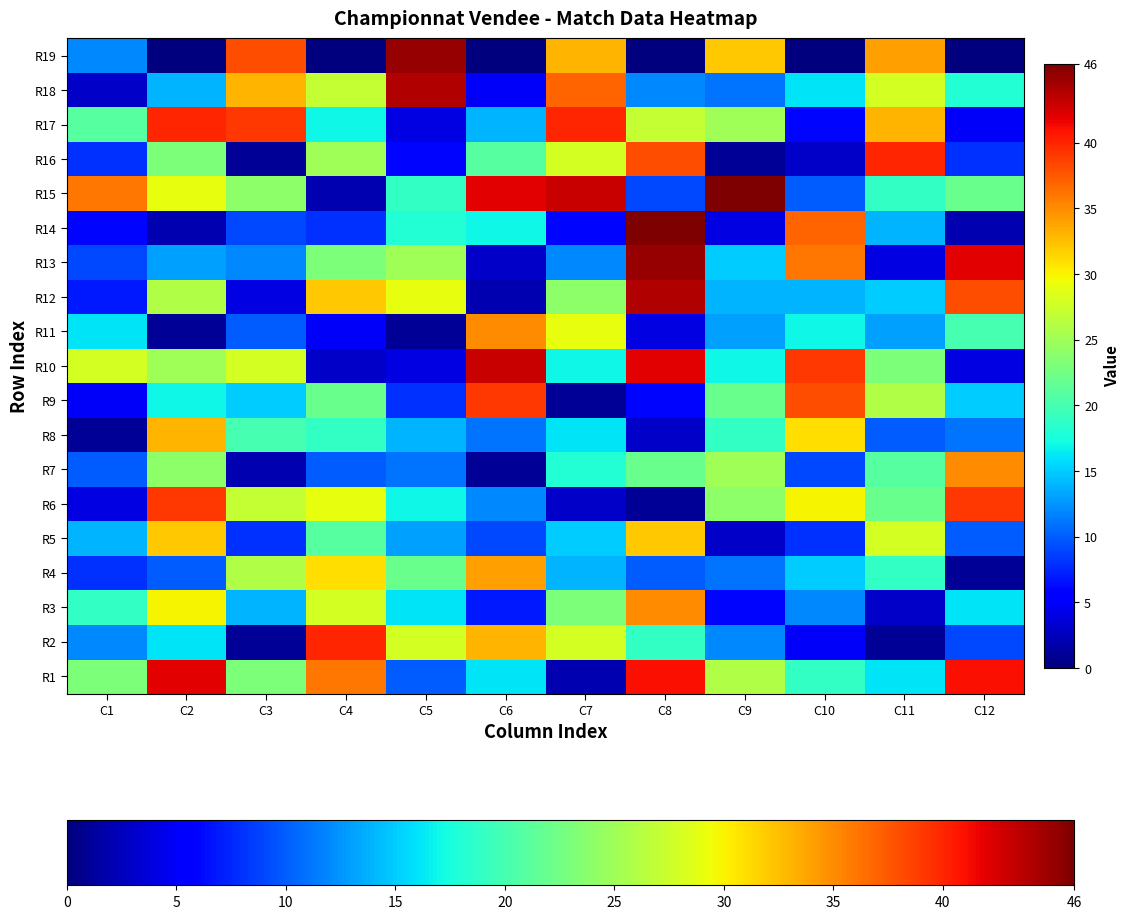

At which category is the sum across all series the highest?

C8